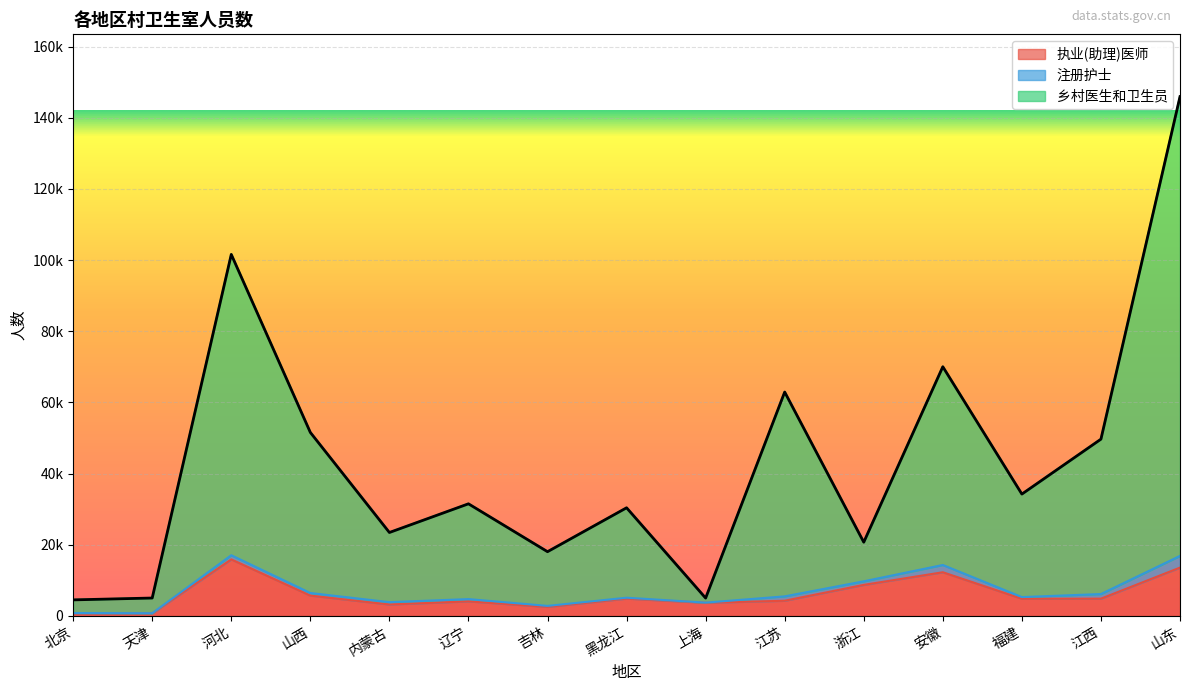

What is the value of the 乡村医生和卫生员 point at the 2nd from the left?

4993